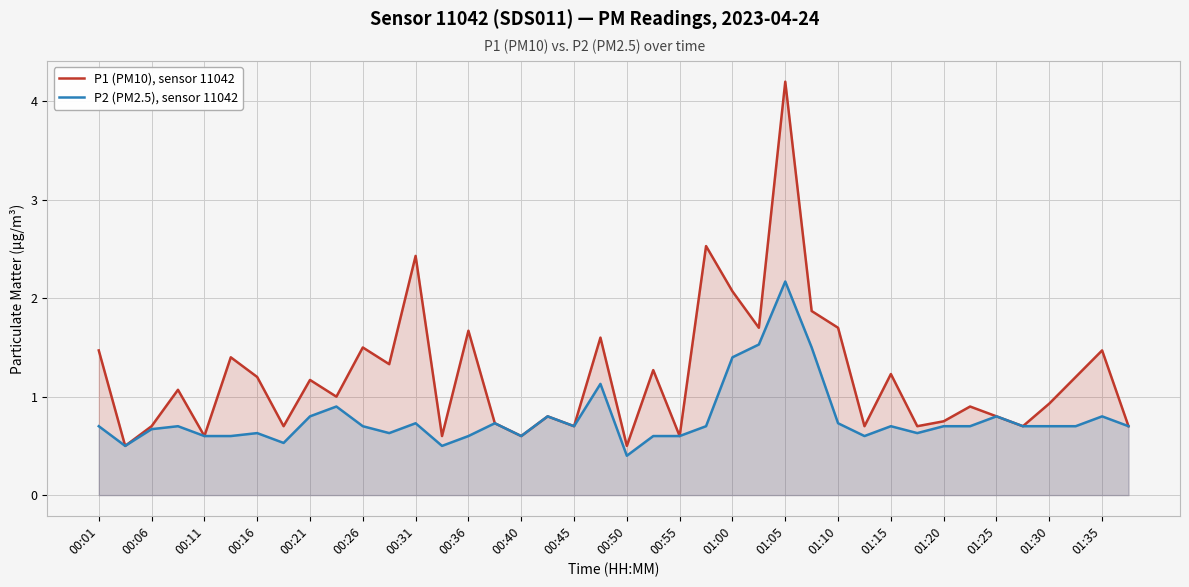

Rank the series by their average value, from lowest to highest.

P2 (PM2.5), sensor 11042, P1 (PM10), sensor 11042